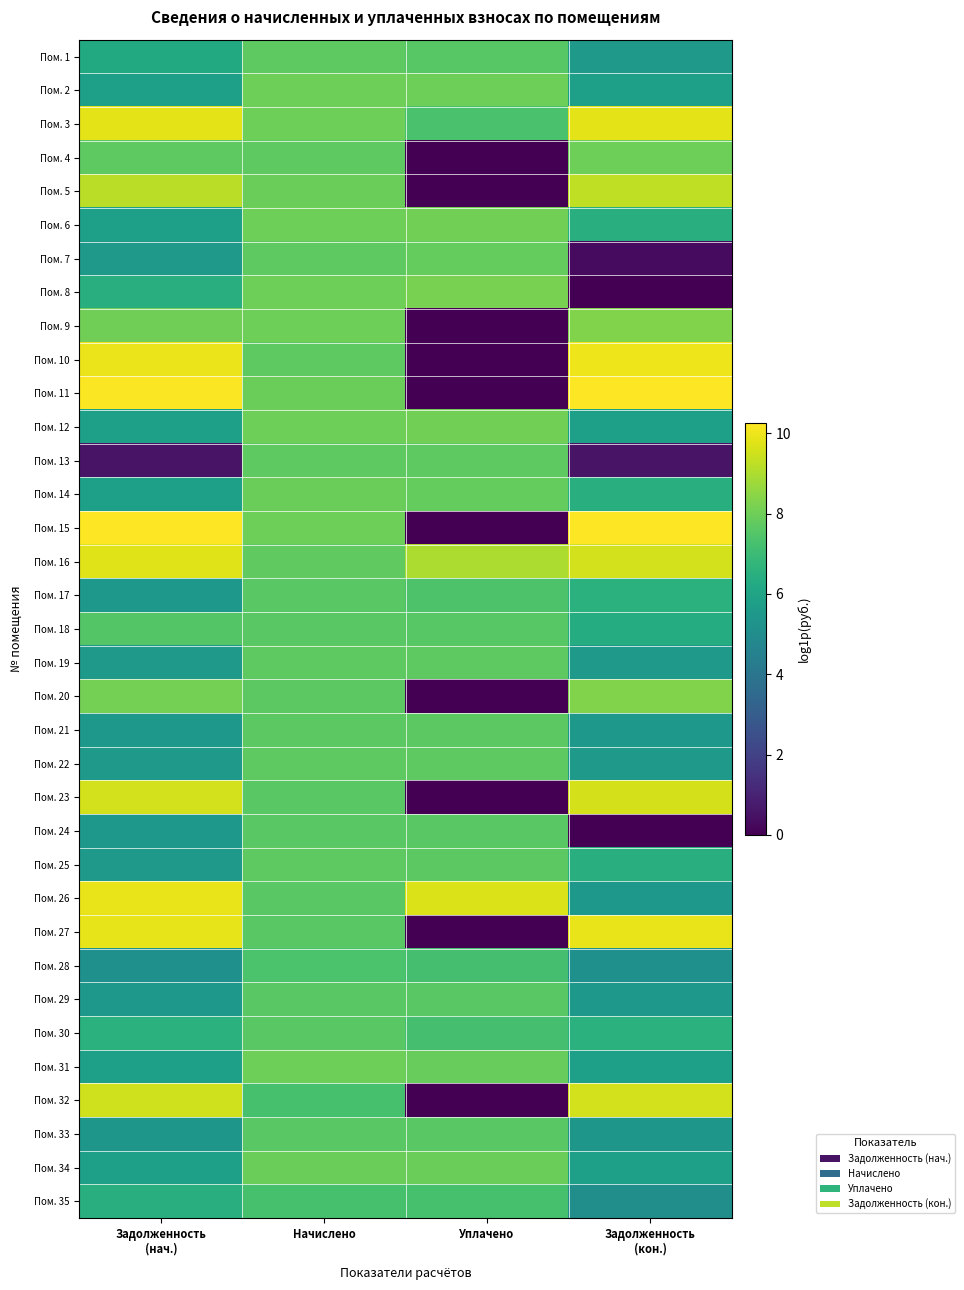

What is the total value across all series at Задолженность
(нач.)?

244.9